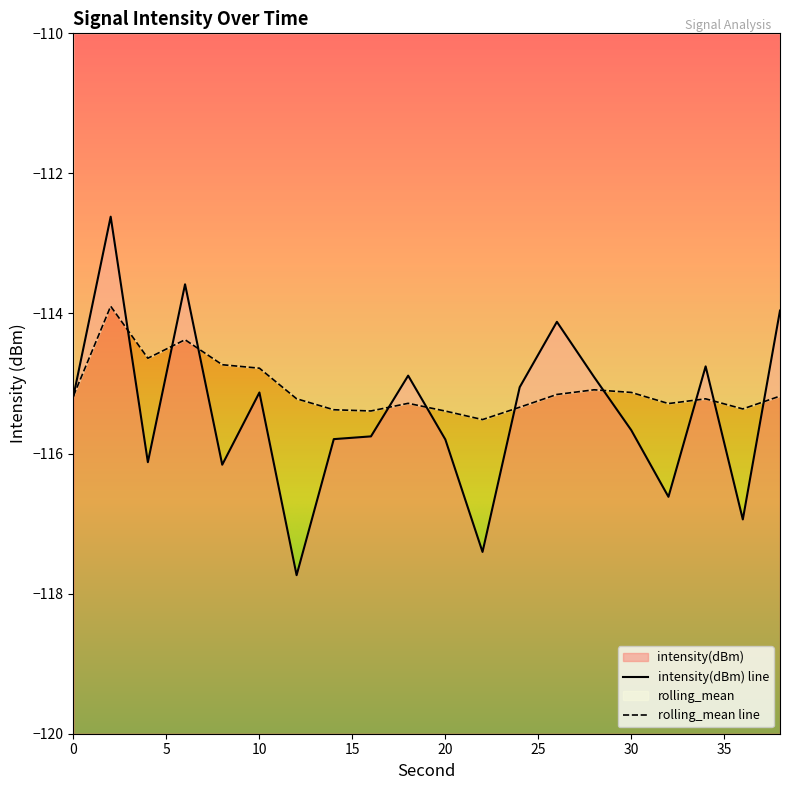

What is the maximum value shown in the chart?

-112.6